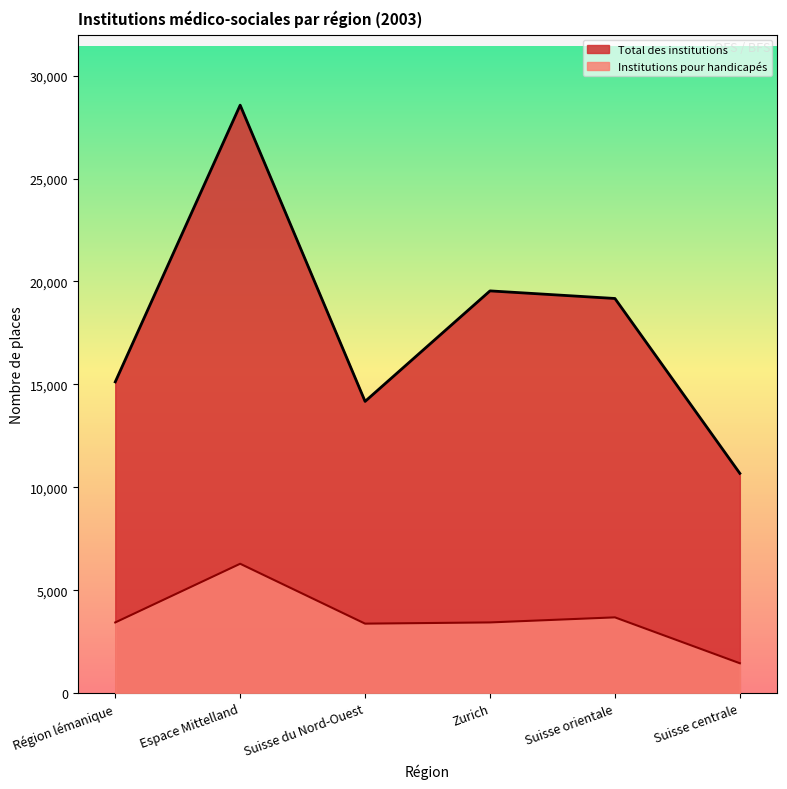

True or false: Total des institutions has a value of 10675 at Suisse centrale.

True